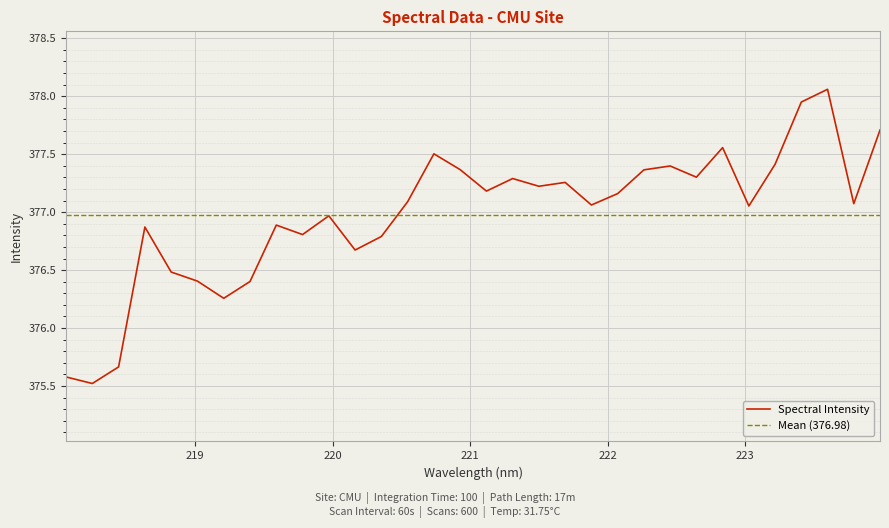

How many lines are shown in the chart?

1